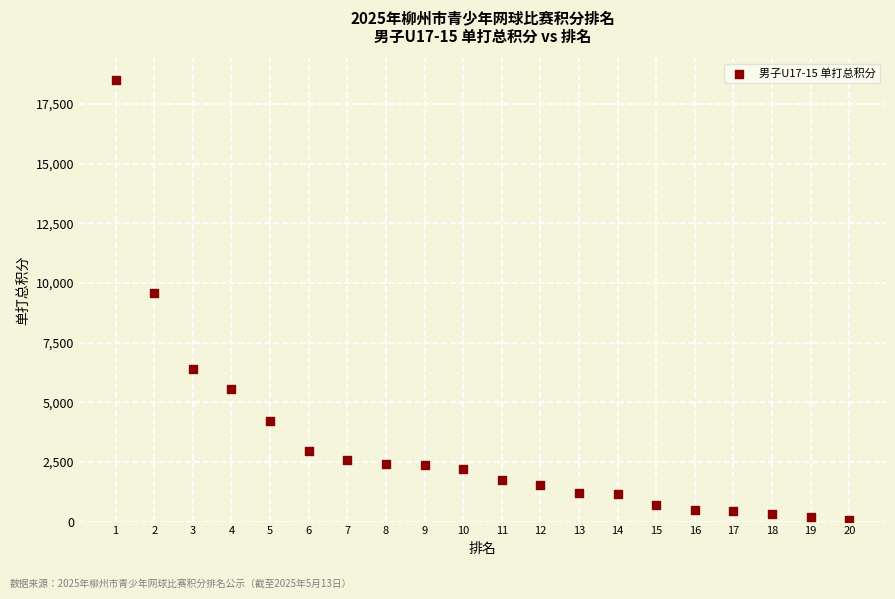

What is the range of Y values (max minus min)?

18450.0